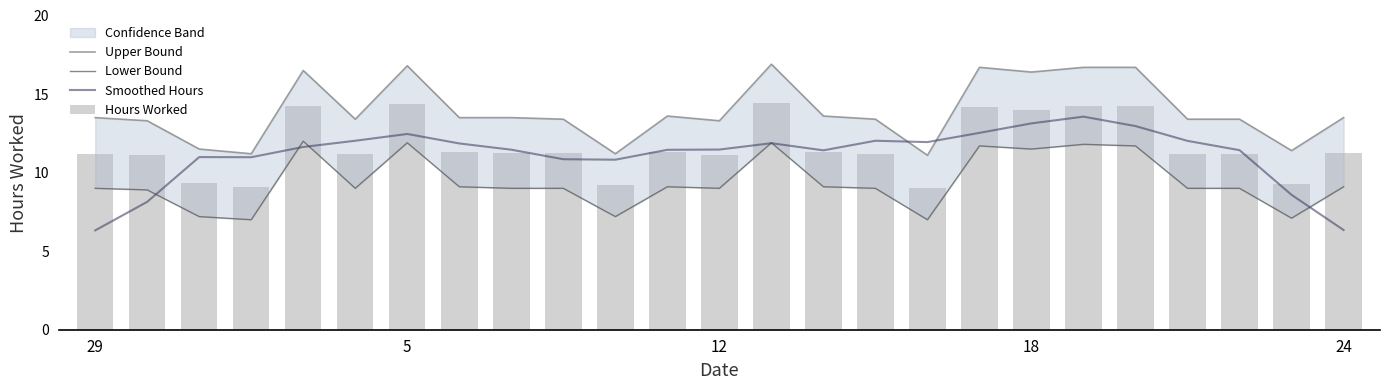

At how many categories does at least one series exceed 15?

7